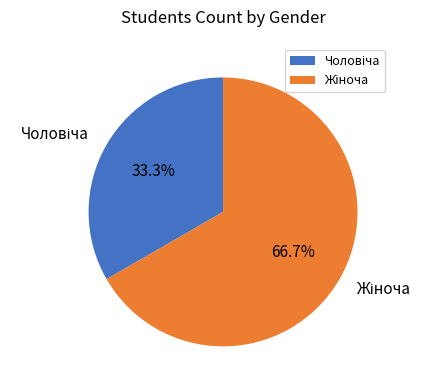

Is there any slice that represents more than half of the pie?

Yes